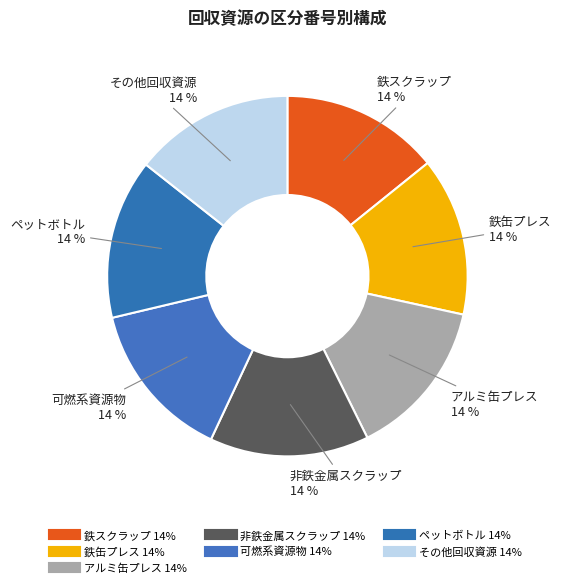

Do 非鉄金属スクラップ and その他回収資源 together represent more than half of the pie?

No